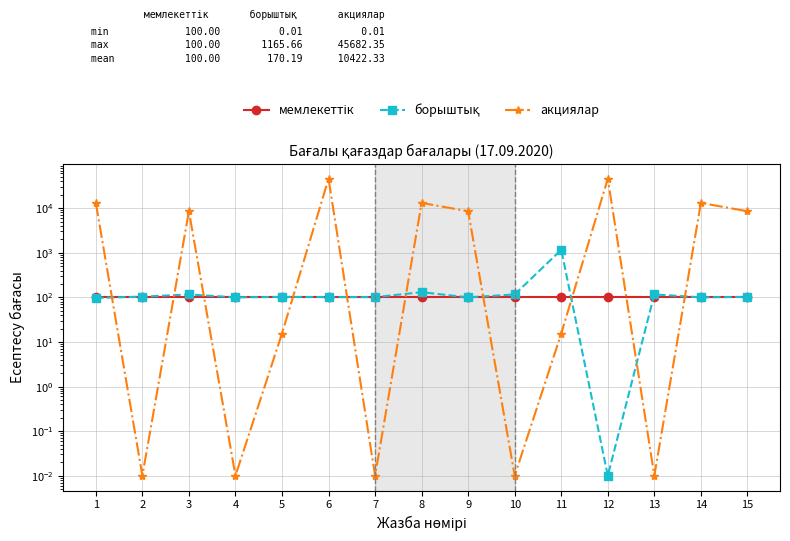

What is the highest value of the мемлекеттік series?

100.0